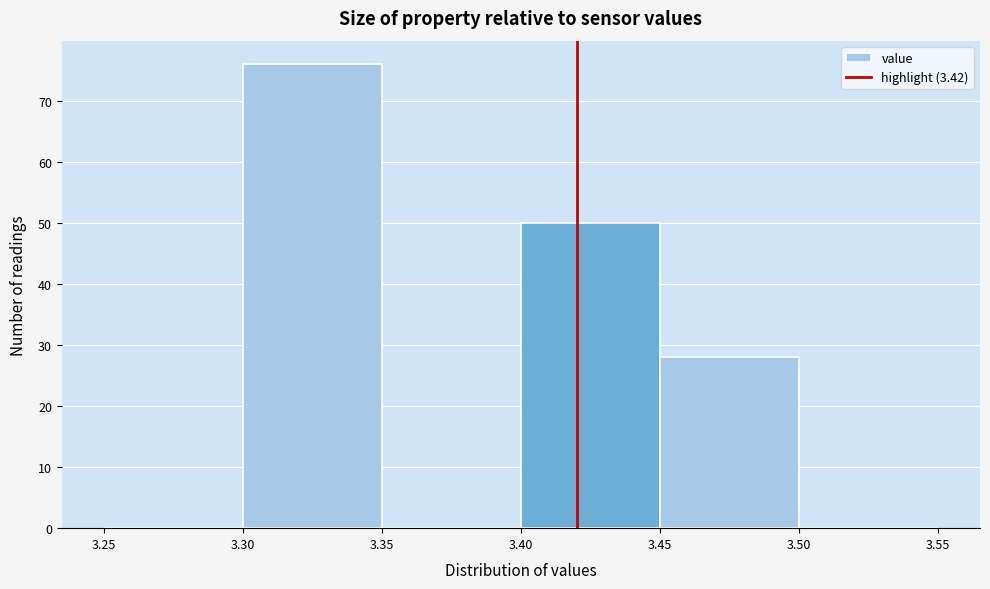

Reading left to right, list every bar in this chart as the range it spans on the x-axis followed by its height. The values are not printed on the chart, so give them approximately, as read against the axis.

3.25 to 3.30: 0
3.30 to 3.35: 76
3.35 to 3.40: 0
3.40 to 3.45: 50
3.45 to 3.50: 28
3.50 to 3.55: 0